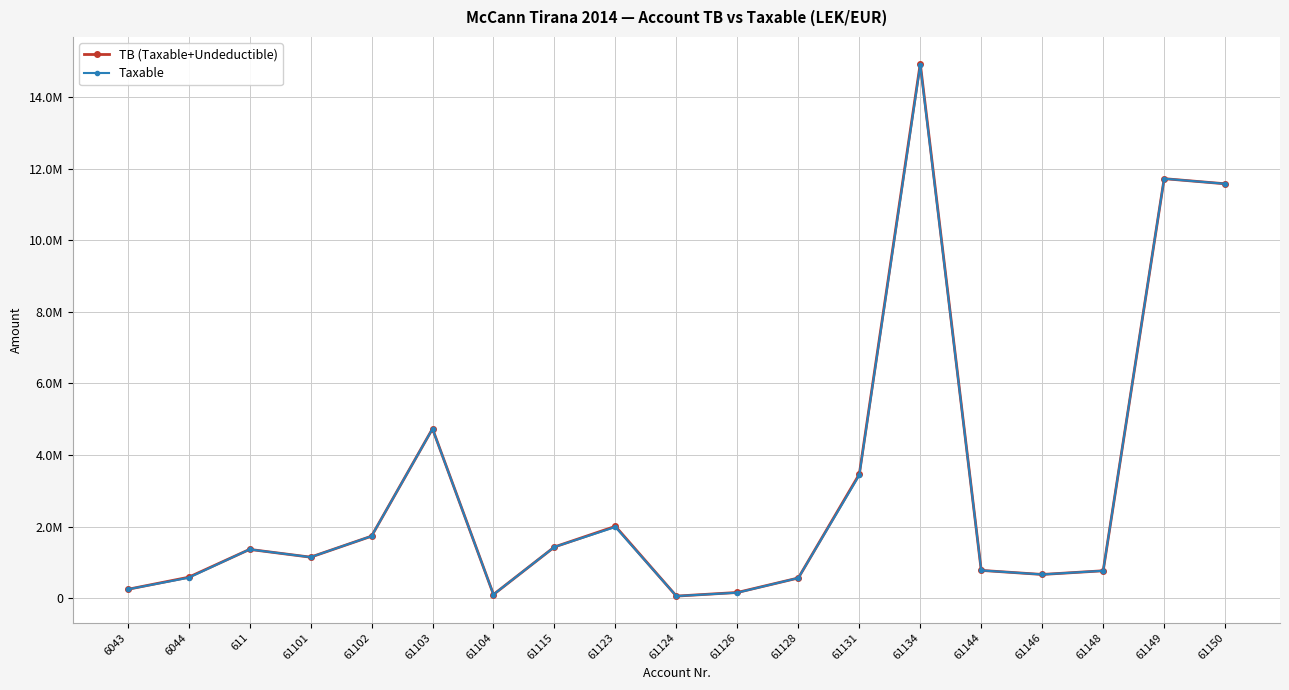

What is the difference between the second highest and second lowest values in the Taxable series?

11611976.6